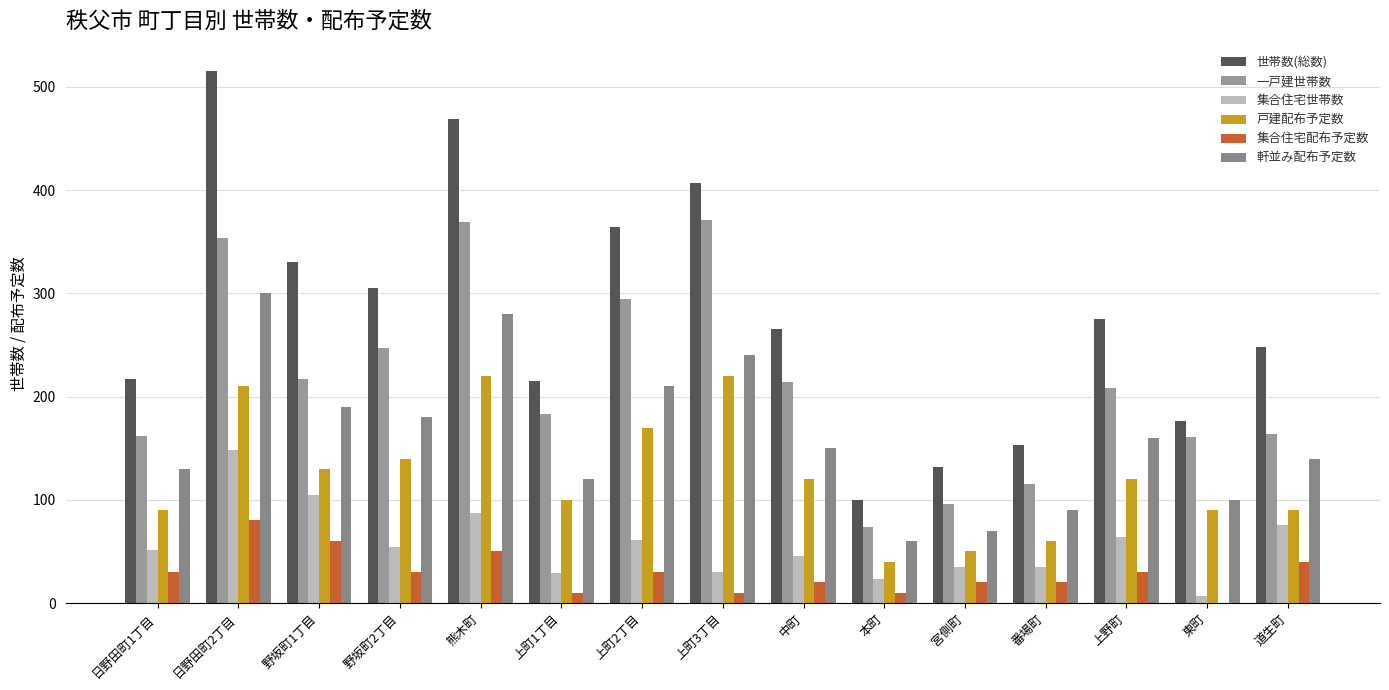

Read the 集合住宅世帯数 value at 熊木町, to the nearest 10.

90